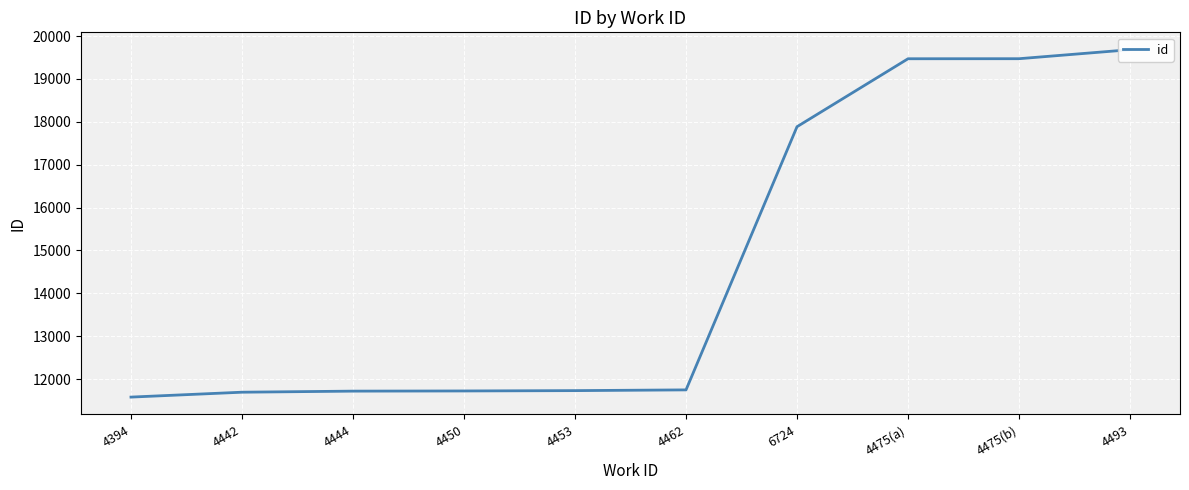

Reading left to right, transcribe all the data shown in this chart.

11582	11696	11721	11725	11733	11750	17886	19470	19471	19681